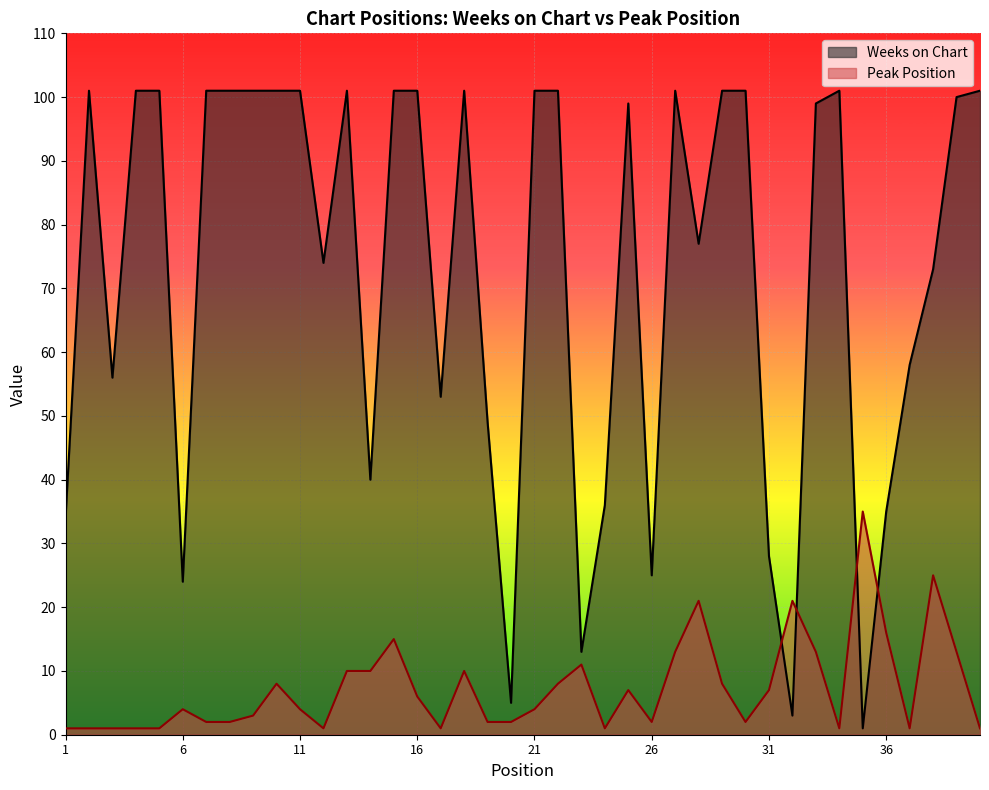

At 25, list the series in order from smallest to largest.

Peak Position, Weeks on Chart